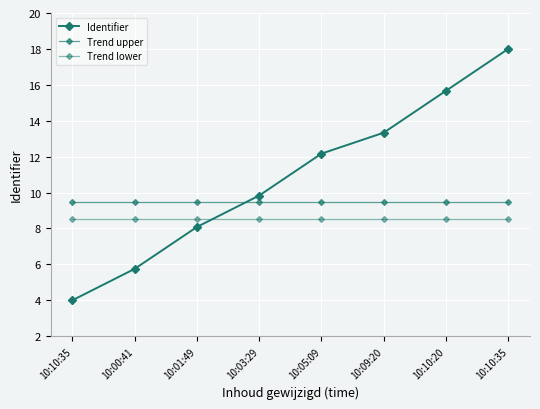

What is the label of the 5th point from the right?

10:03:29